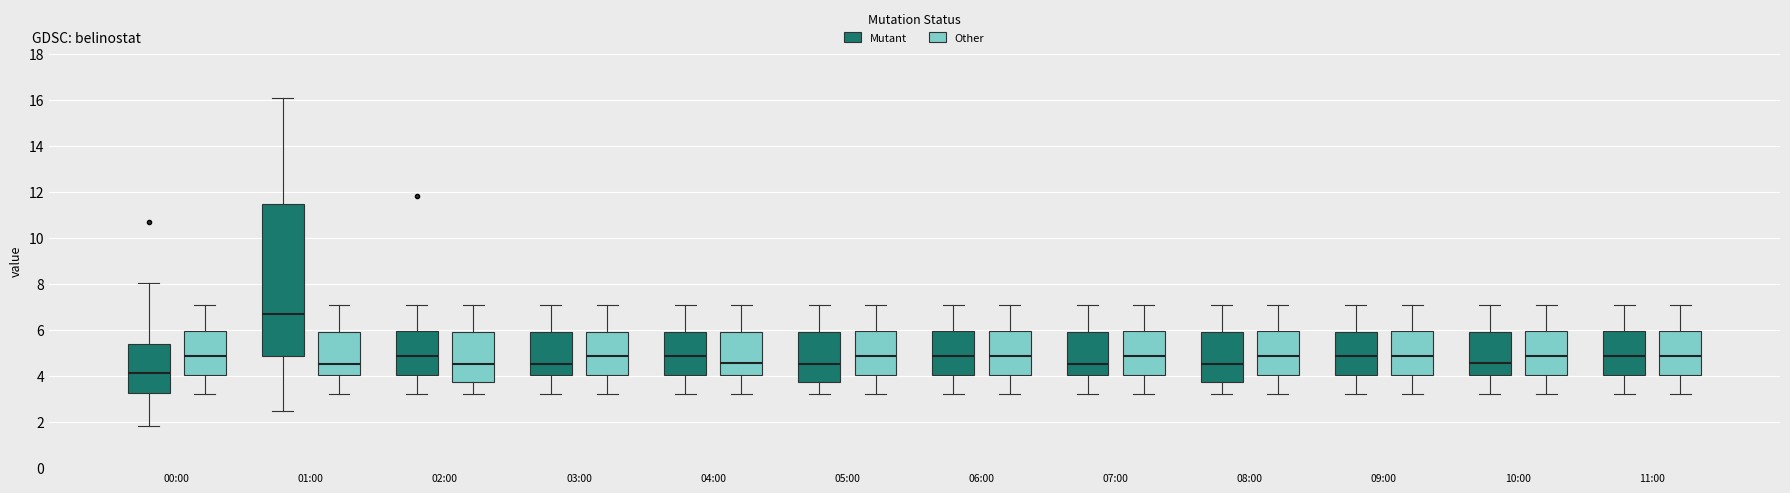

Which box is the tallest, from its lower edge to its upper edge?

01:00 (Mutant)